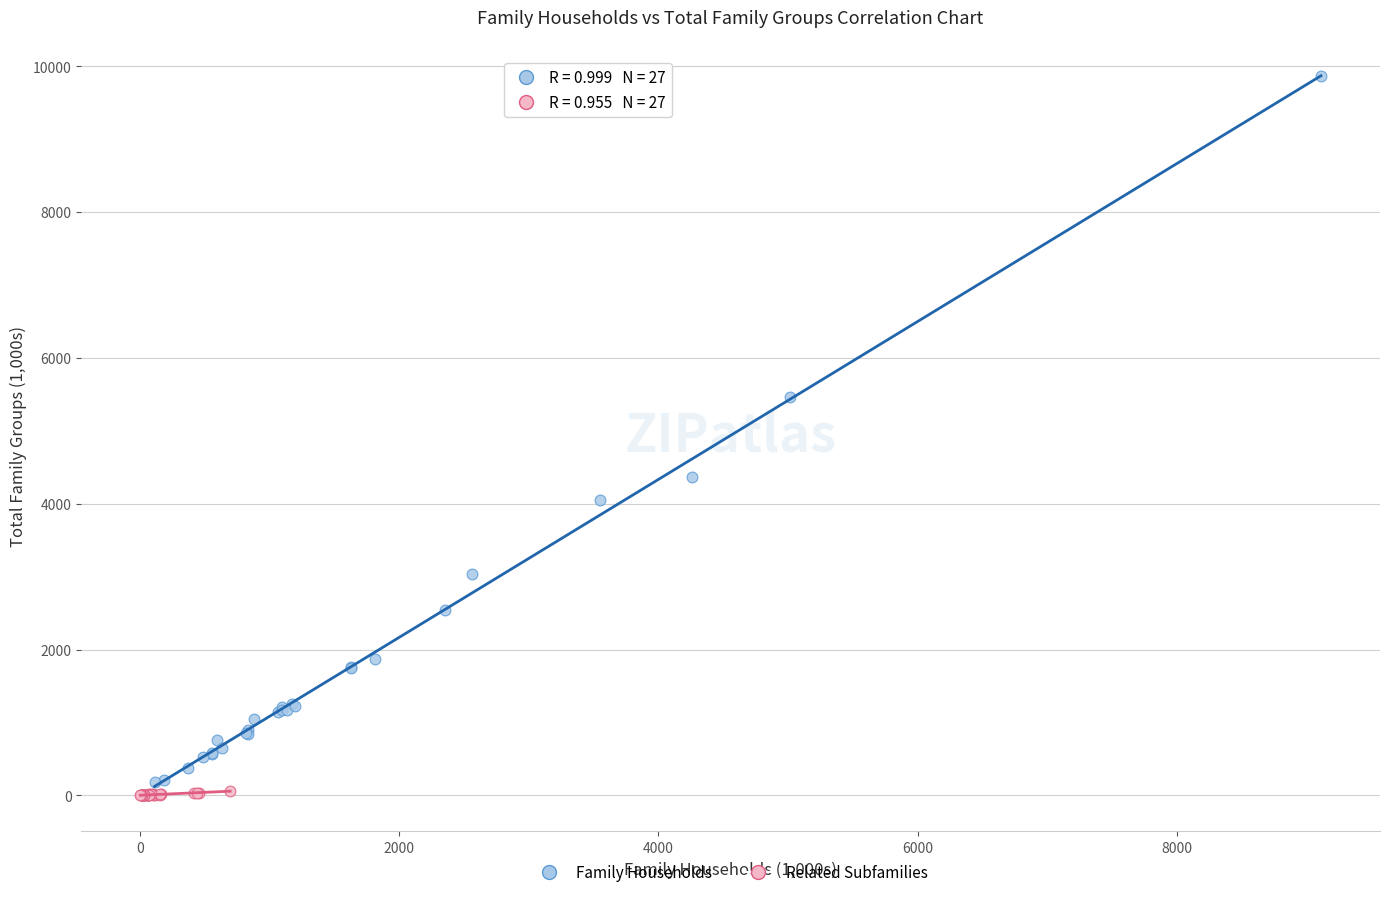

Which series has the largest Y range (max minus min)?

Family Households